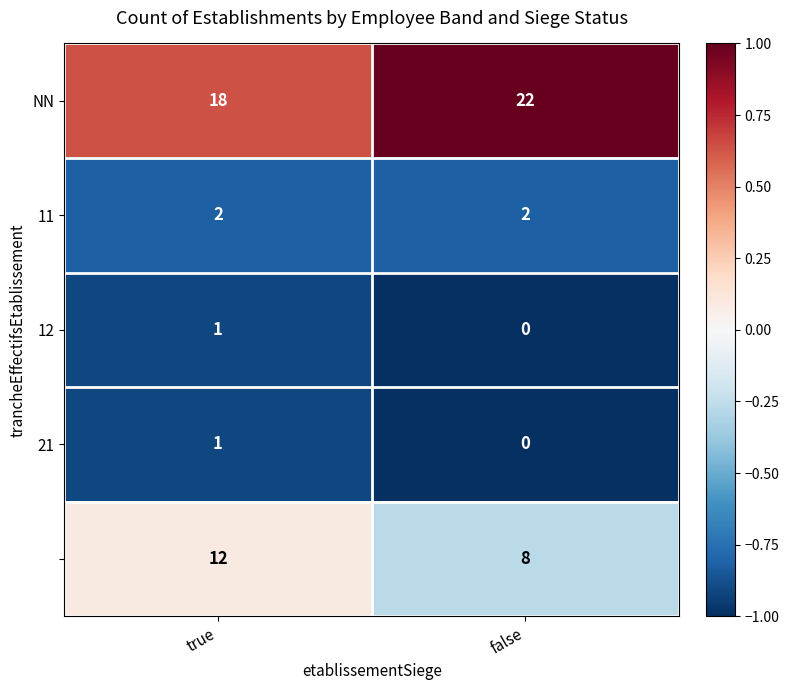

What is the maximum value shown in the chart?

22